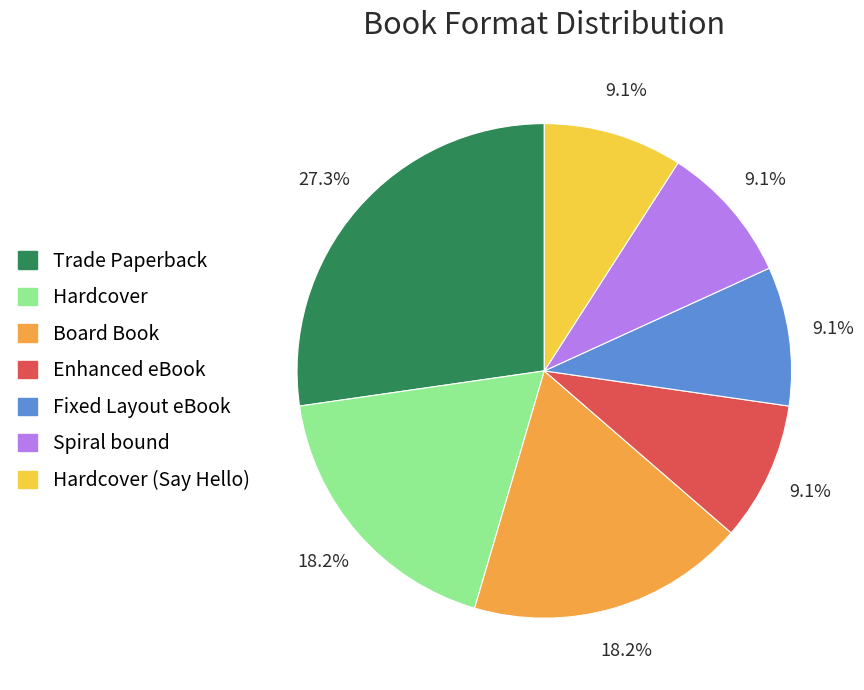

Does any single category account for the majority?

No